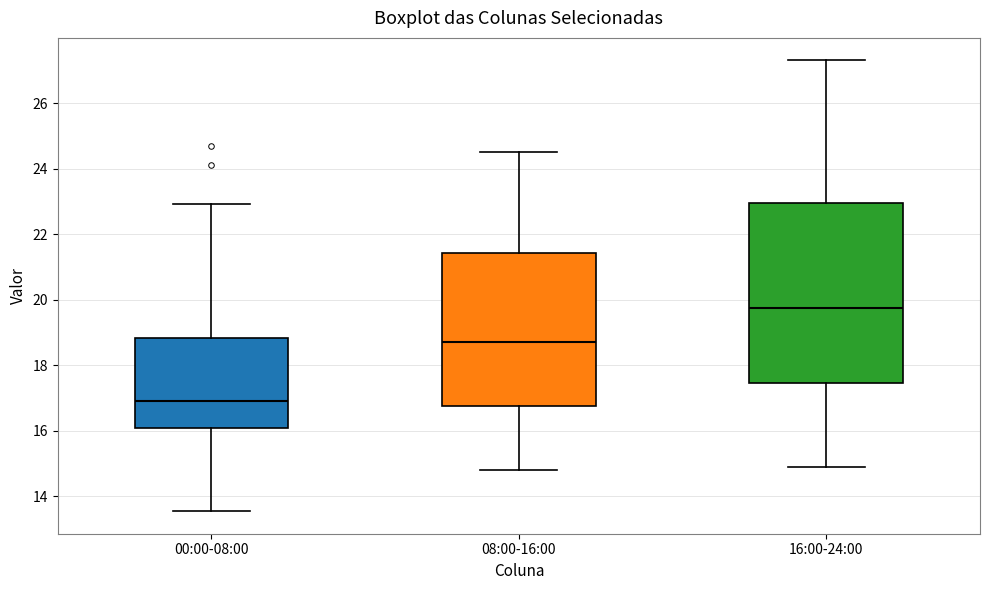

Which box's median line is the highest?

16:00-24:00